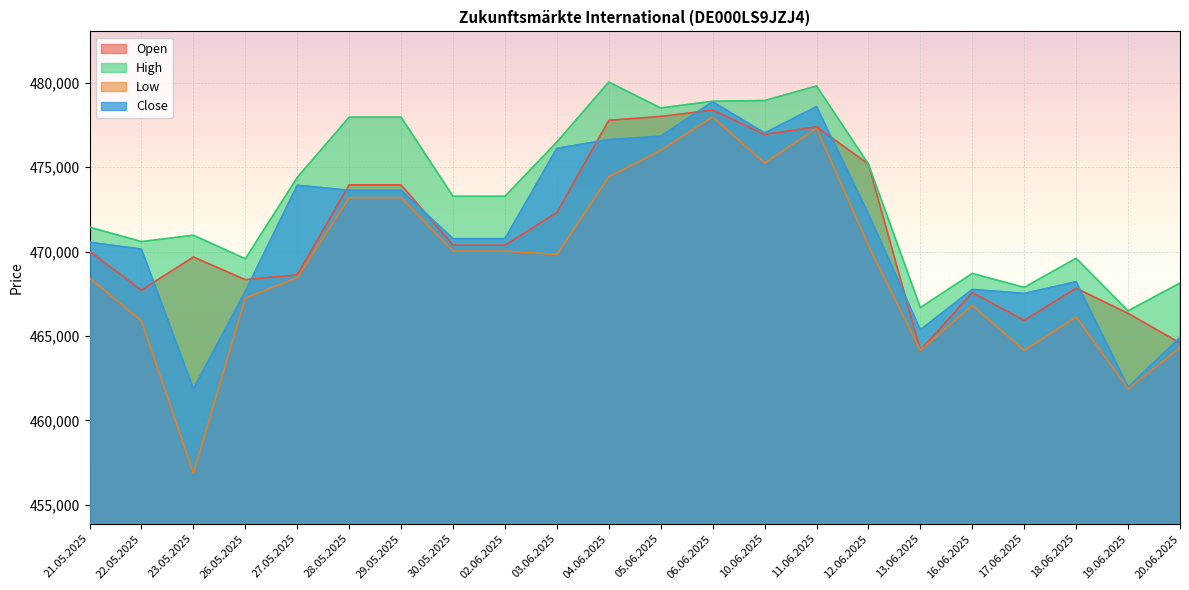

True or false: Open has a value of 733863 at 04.06.2025.

False